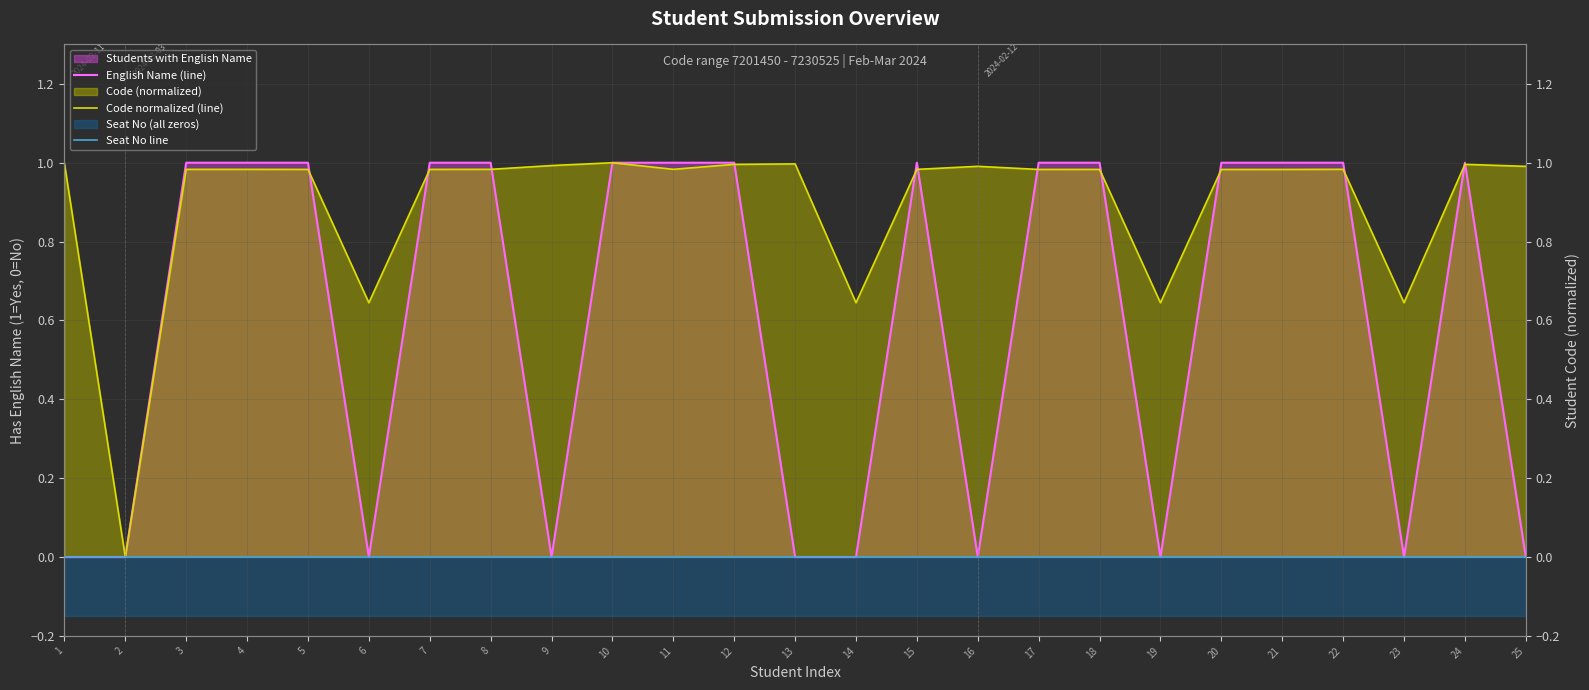

Which label corresponds to the largest value in the chart?

3